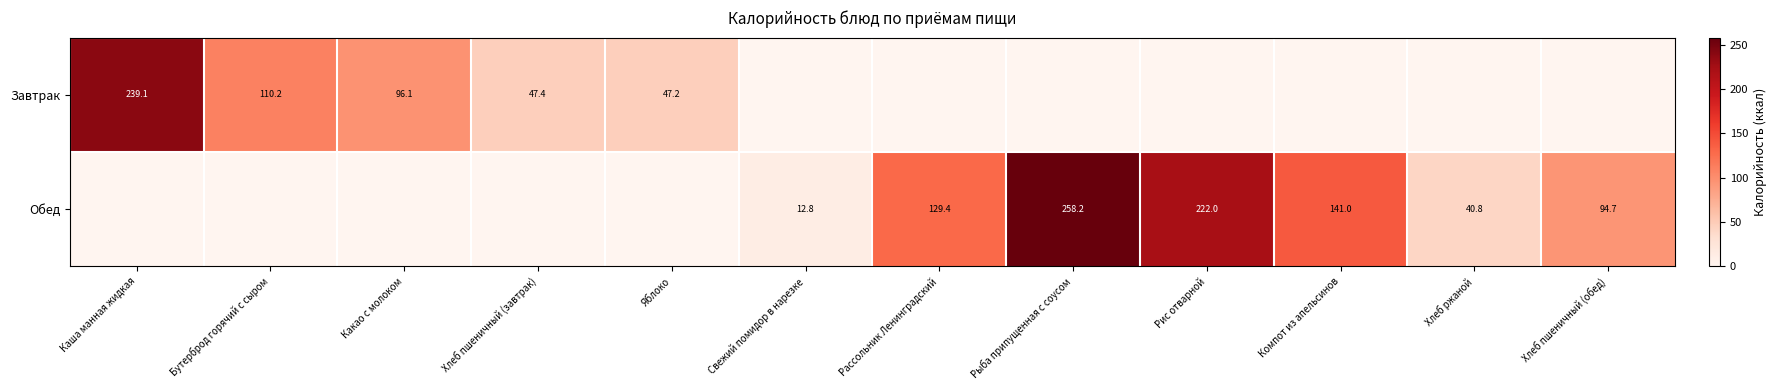

The Завтрак series shows 239.1 at Каша манная жидкая. True or false?

True